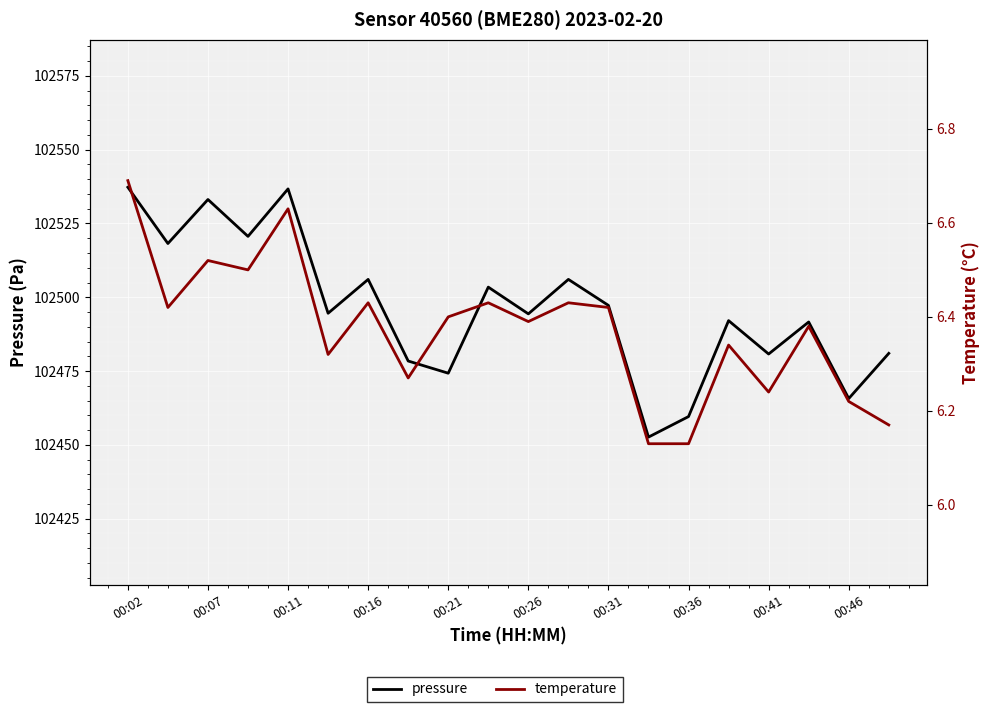

Between 13 and 15, which is larger?

15